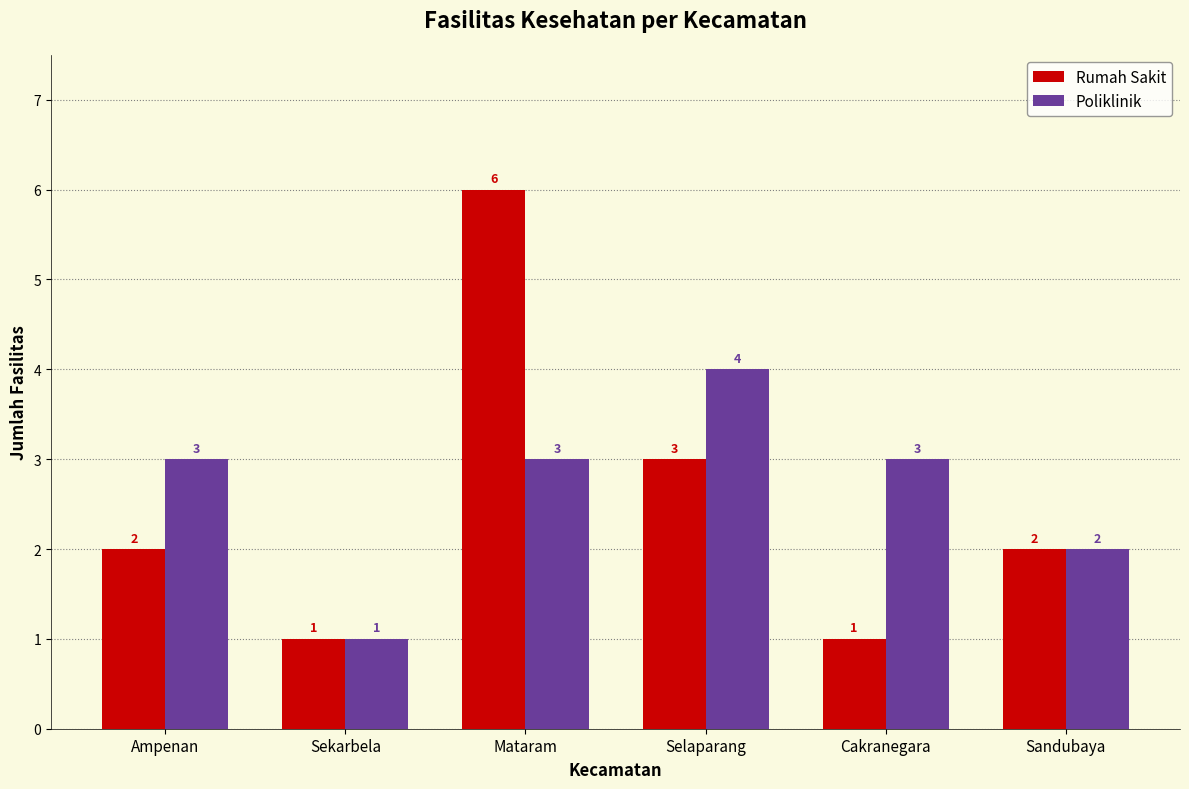

Reading left to right, what are all the values shown in this chart?

Rumah Sakit: Ampenan=2	Sekarbela=1	Mataram=6	Selaparang=3	Cakranegara=1	Sandubaya=2
Poliklinik: Ampenan=3	Sekarbela=1	Mataram=3	Selaparang=4	Cakranegara=3	Sandubaya=2